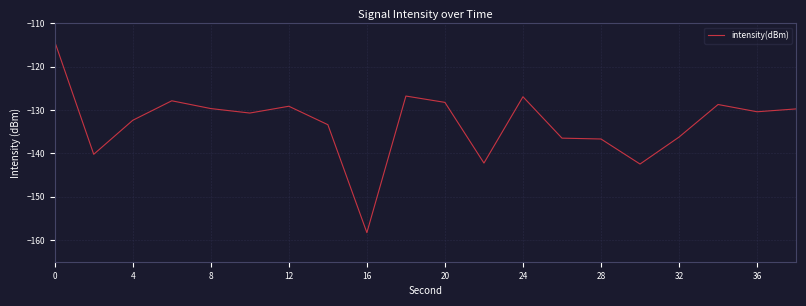

How many lines are shown in the chart?

1